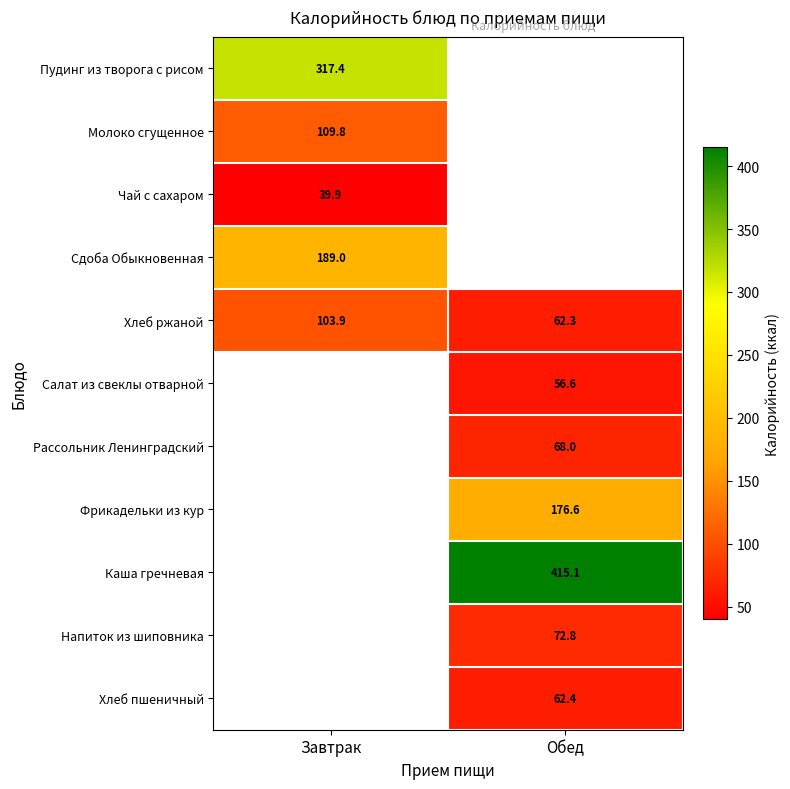

Which has a higher value, Завтрак or Обед?

Обед